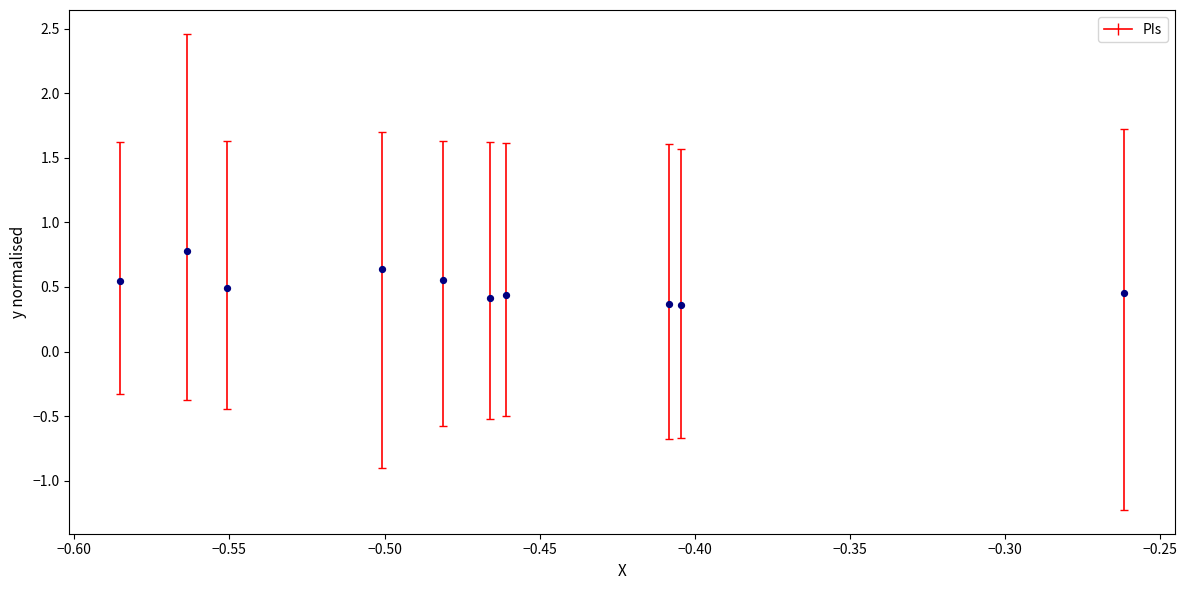

What is the range of X values (max minus min)?

0.3